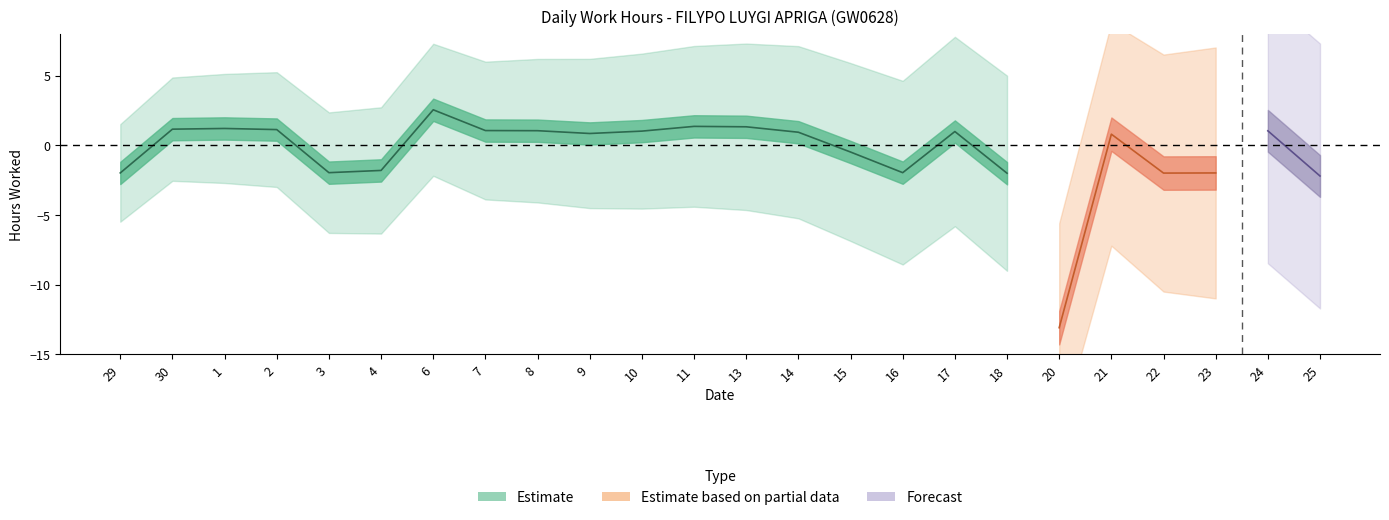

The value at 10 is 19.5. True or false?

False